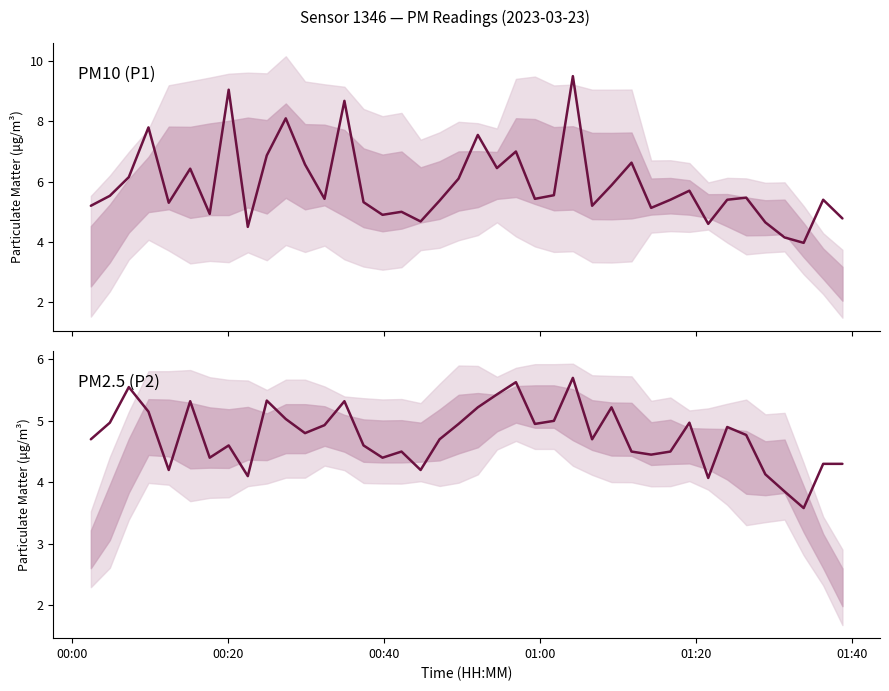

Reading left to right, what are all the values shown in this chart?

PM10 (P1): 5.2	5.5	6.2	7.8	5.3	6.4	4.9	9.1	4.5	6.9	8.1	6.6	5.4	8.7	5.3	4.9	5.0	4.7	5.4	6.1	7.5	6.5	7.0	5.4	5.5	9.5	5.2	5.9	6.6	5.1	5.4	5.7	4.6	5.4	5.5	4.7	4.2	4.0	5.4	4.8
PM2.5 (P2): 4.7	5.0	5.5	5.2	4.2	5.3	4.4	4.6	4.1	5.3	5.0	4.8	4.9	5.3	4.6	4.4	4.5	4.2	4.7	5.0	5.2	5.4	5.6	5.0	5.0	5.7	4.7	5.2	4.5	4.5	4.5	5.0	4.1	4.9	4.8	4.1	3.9	3.6	4.3	4.3